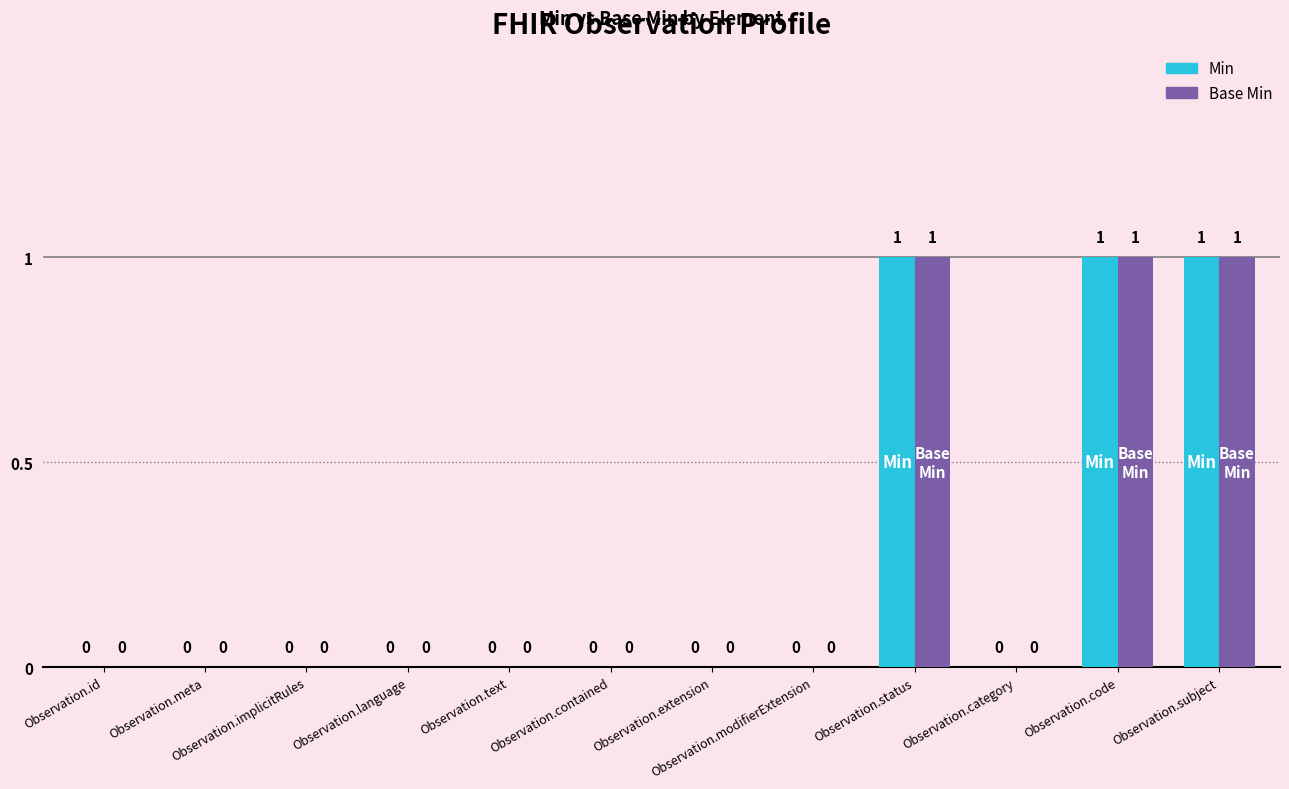

What is the sum of all Min values?

3